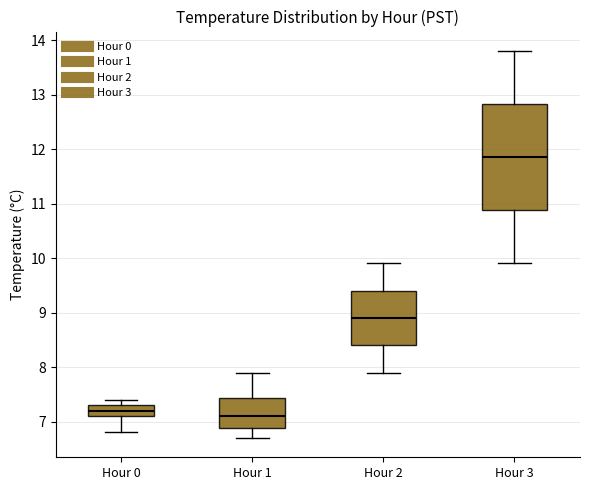

Where does the upper whisker of the box for Hour 0 end on the y-axis? The values are not printed on the chart, so give them approximately, as read against the axis.

7.4